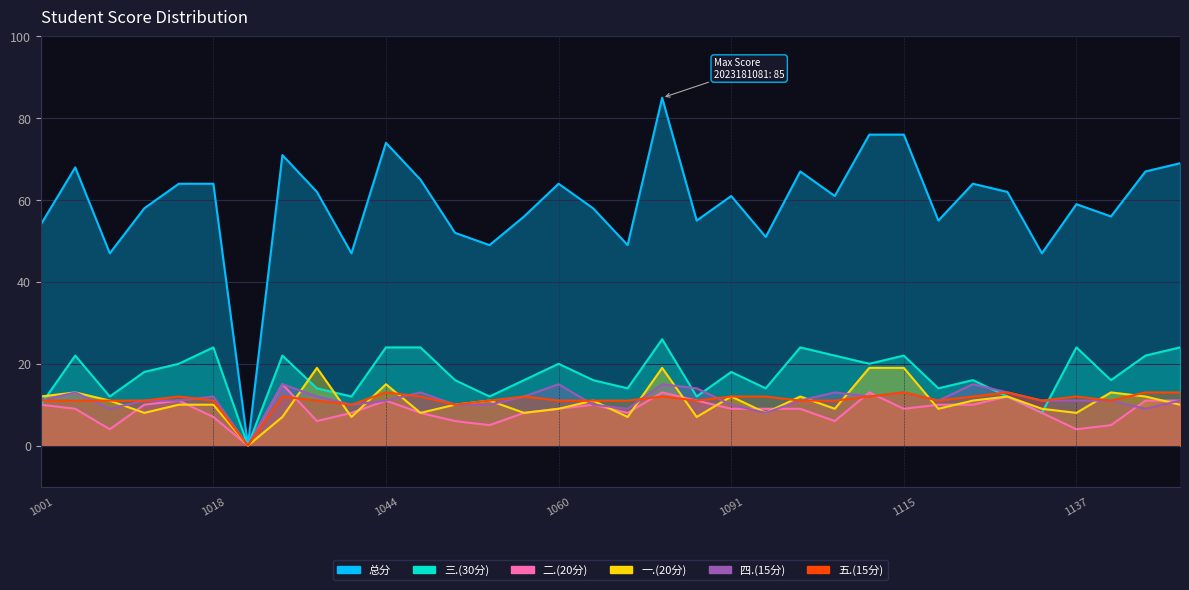

What is the sum of the 二.(20分) values at 2023181014 and 2023181132?

19